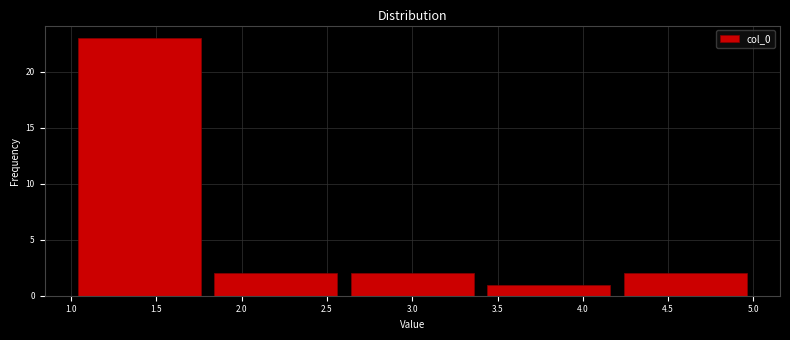

Over which range of the x-axis is the bar tallest?

1.0 to 1.8